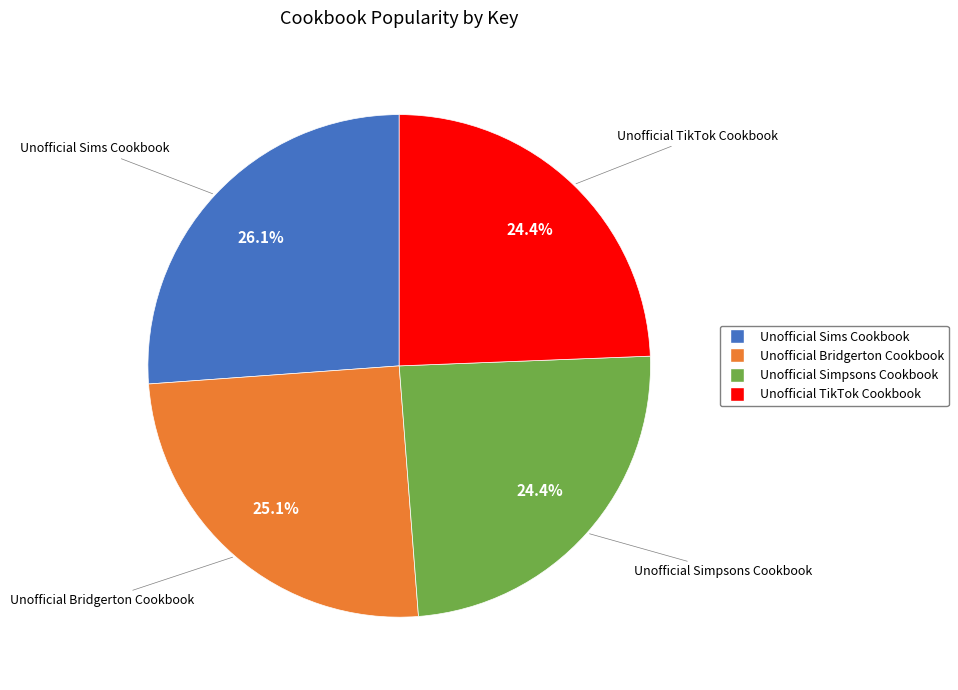

To the nearest percent, what is the difference between the largest and smallest slice percentages?

2%